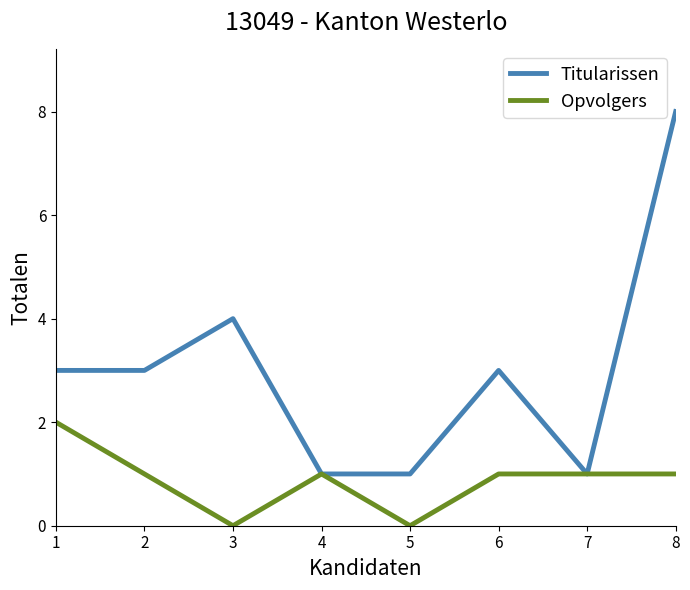

Which series has the widest spread of values?

Titularissen